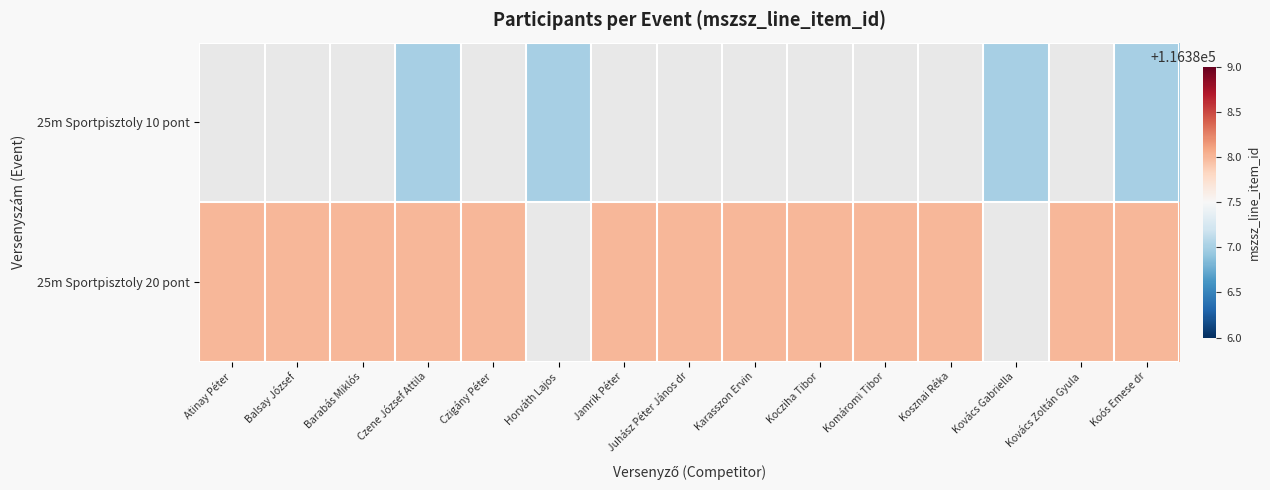

How many categories are shown in the chart?

15